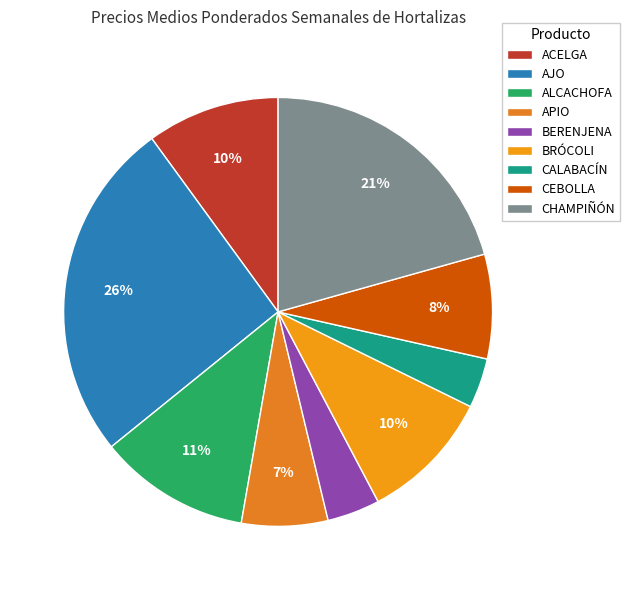

Which category has the biggest portion of the pie?

AJO